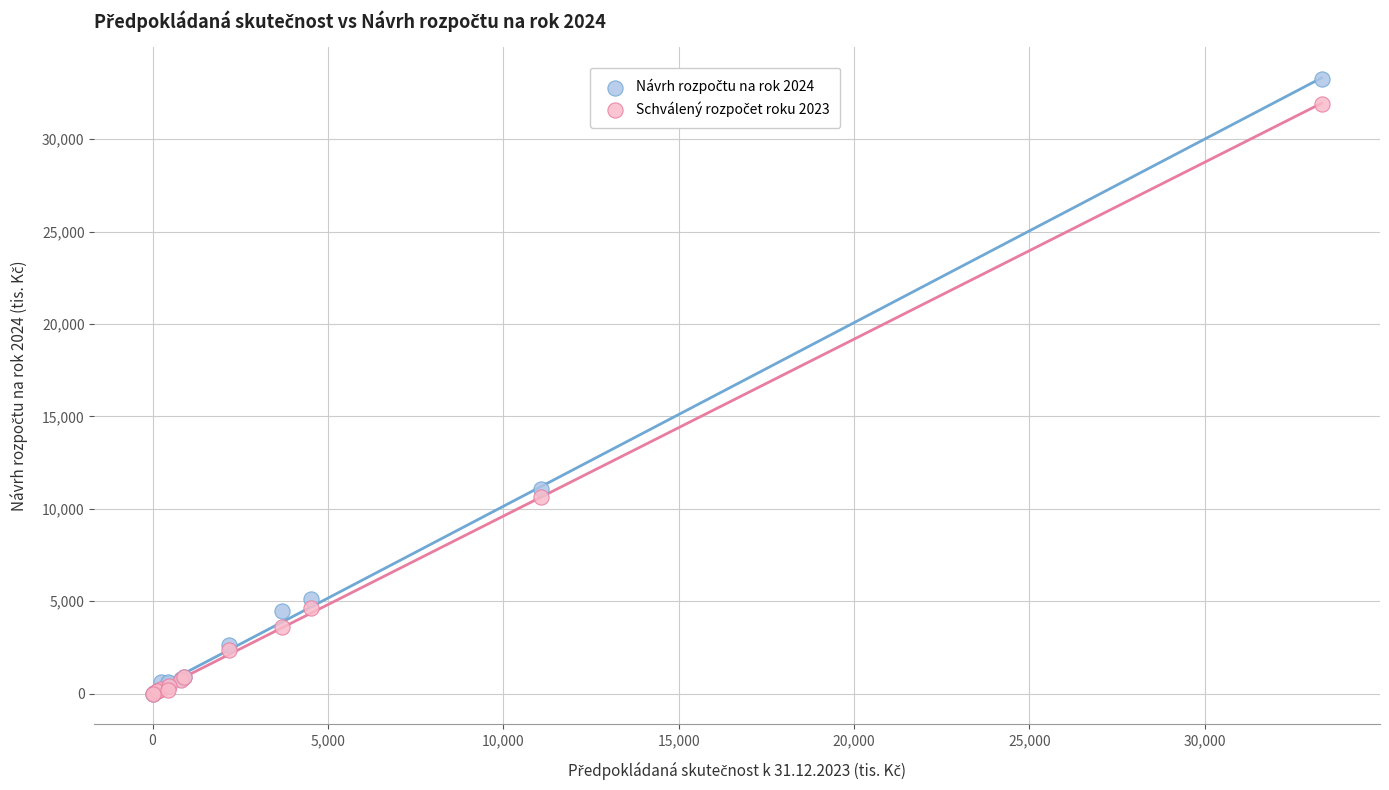

Across all series, what Y value is closest to 16619?

11083